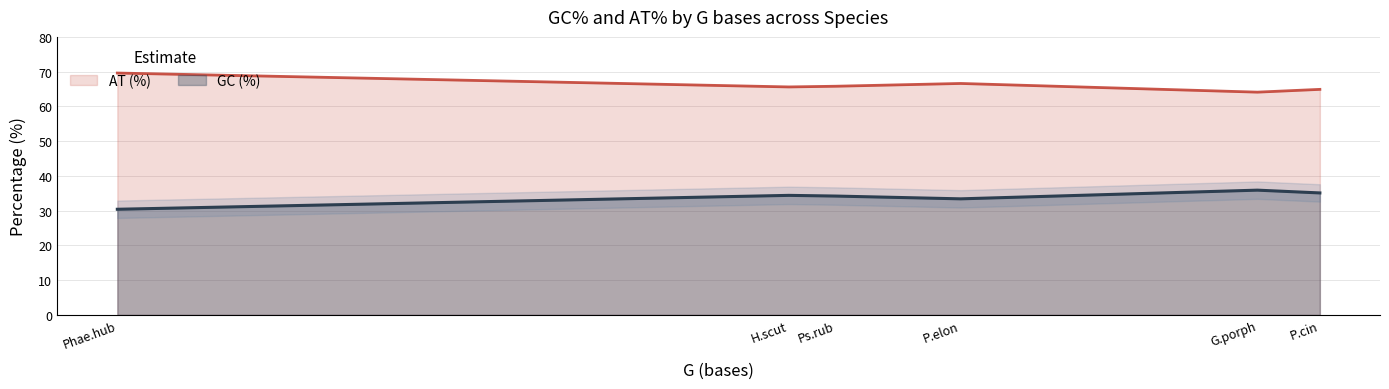

True or false: GC (%) and AT (%) intersect in this chart.

False